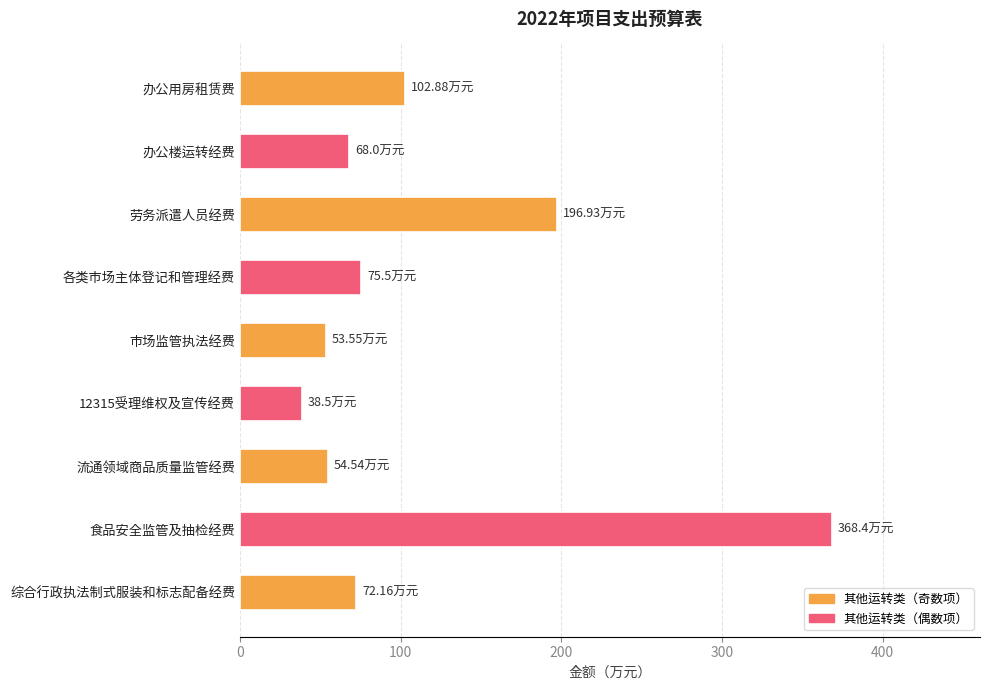

What is the maximum value shown in the chart?

368.4